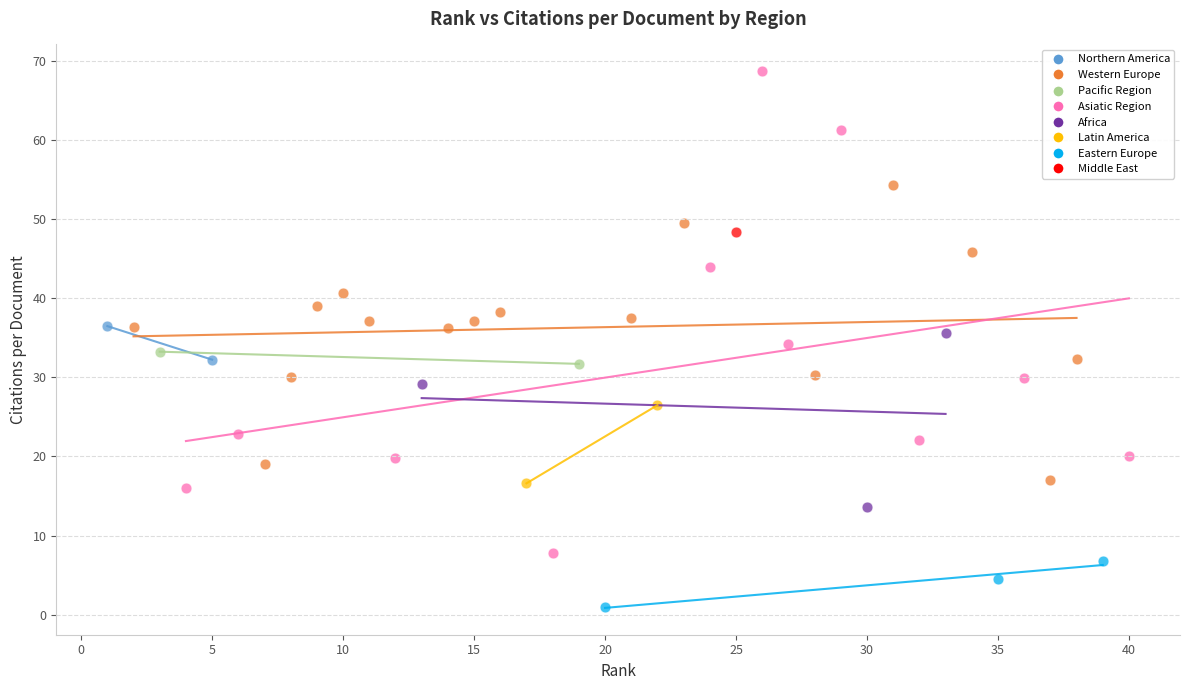

What are all the series names shown in the legend?

Northern America, Western Europe, Pacific Region, Asiatic Region, Africa, Latin America, Eastern Europe, Middle East